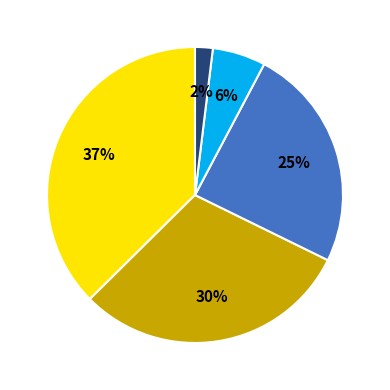

How many slices are in this pie chart?

5